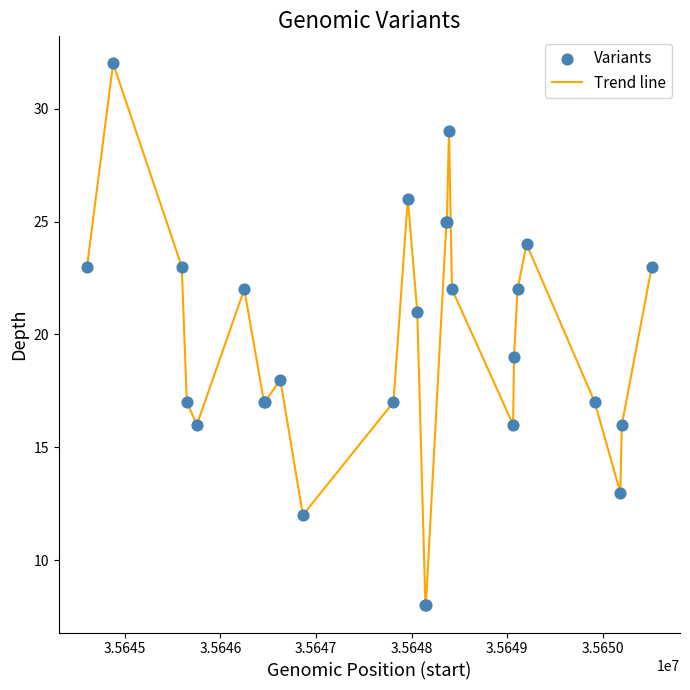

What is the difference between the maximum and minimum values?

24